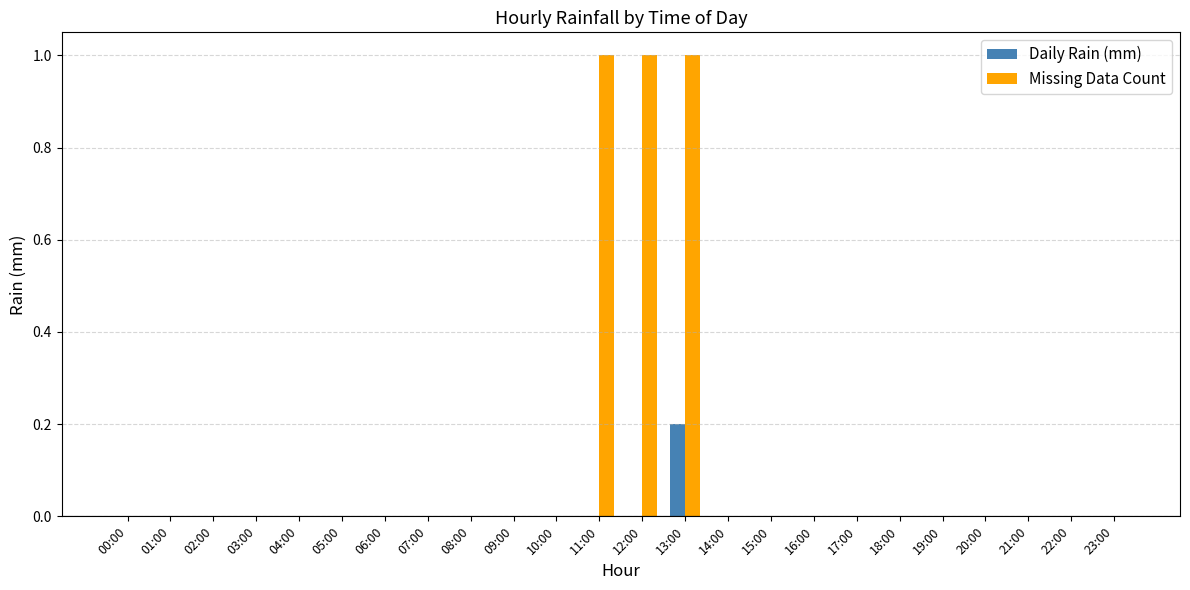

Which series has the largest total across all categories?

Missing Data Count